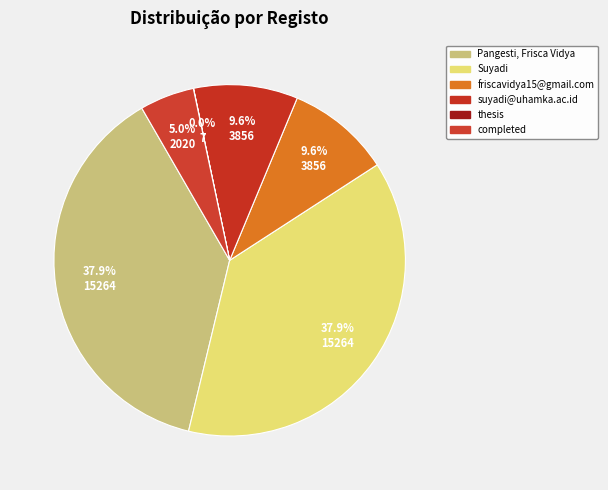

To the nearest percent, what is the difference between the largest and smallest slice percentages?

38%